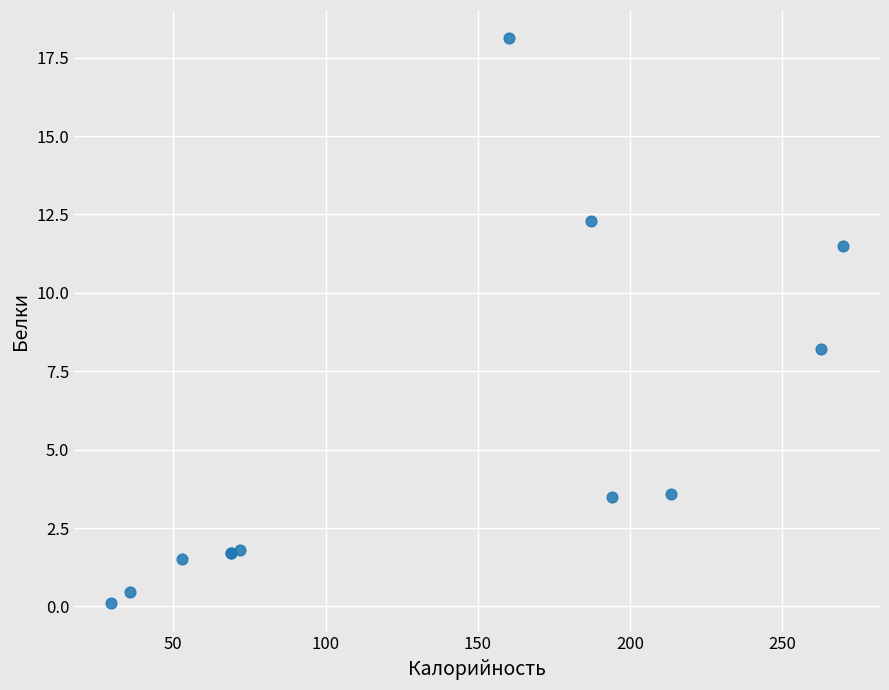

What Y value in the scatter plot is closest to 9?

8.2